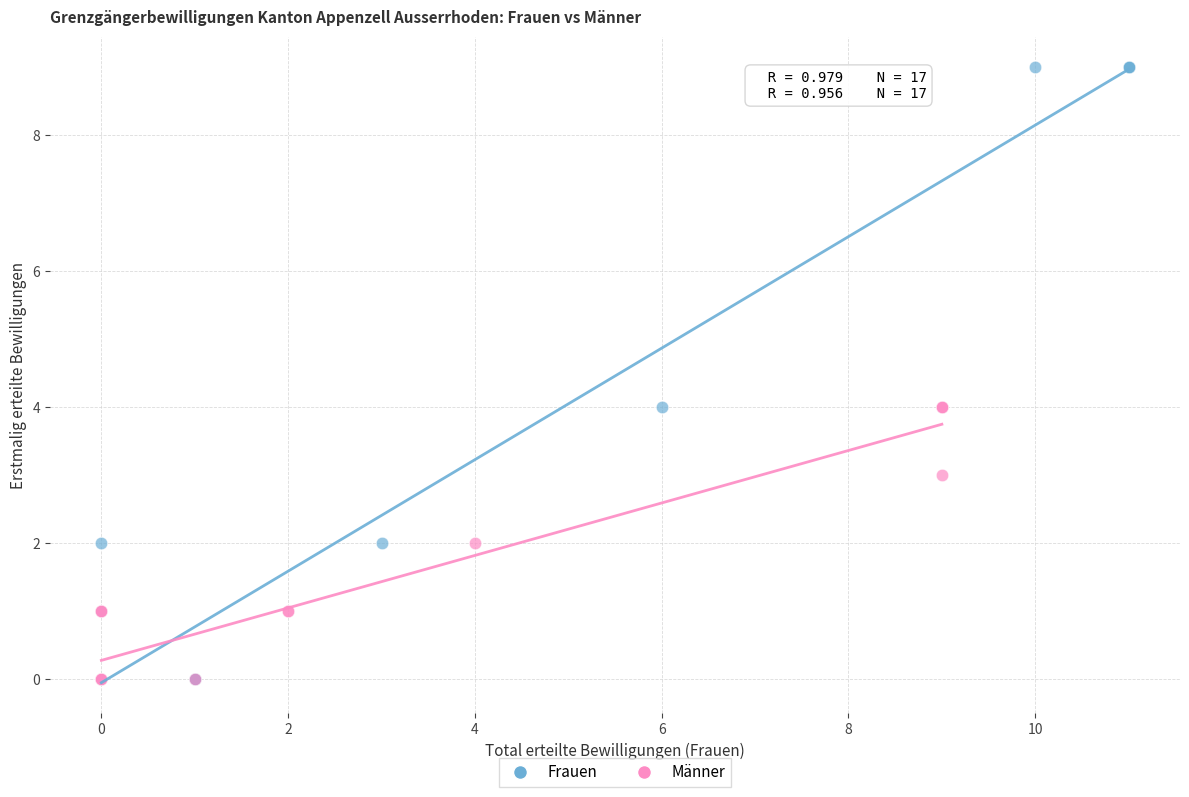

Which series contains the highest Y value?

Frauen